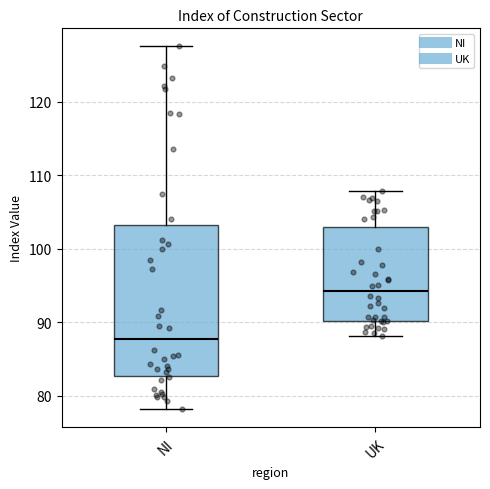

Where does the lower whisker of the box for UK end on the y-axis? The values are not printed on the chart, so give them approximately, as read against the axis.

88